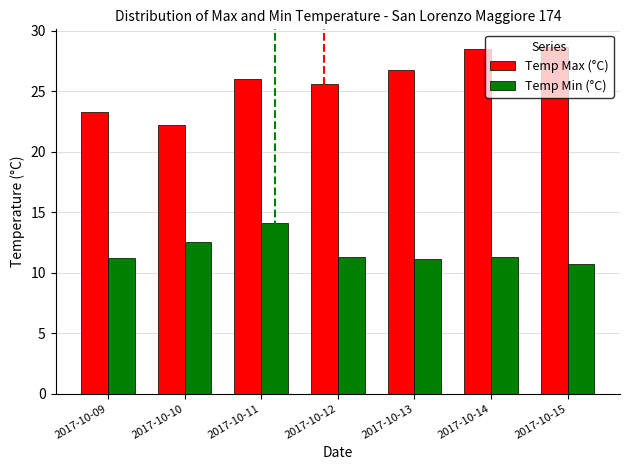

List the series in order of their peak value, highest first.

Temp Max (°C), Temp Min (°C)